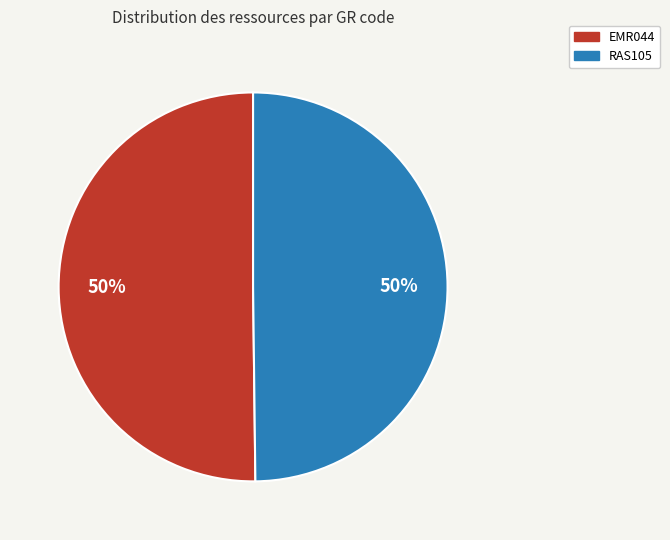

How many slices are in this pie chart?

2